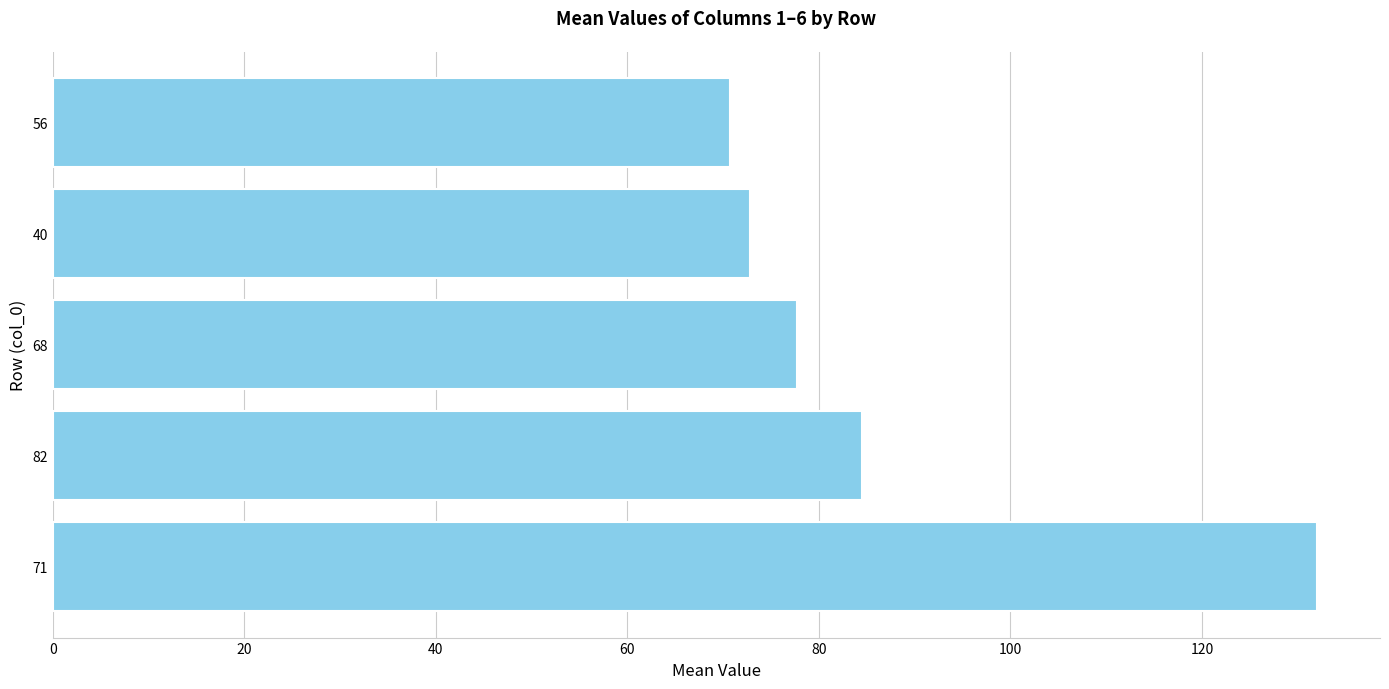

List the labels in order of value, largest first.

71, 82, 68, 40, 56